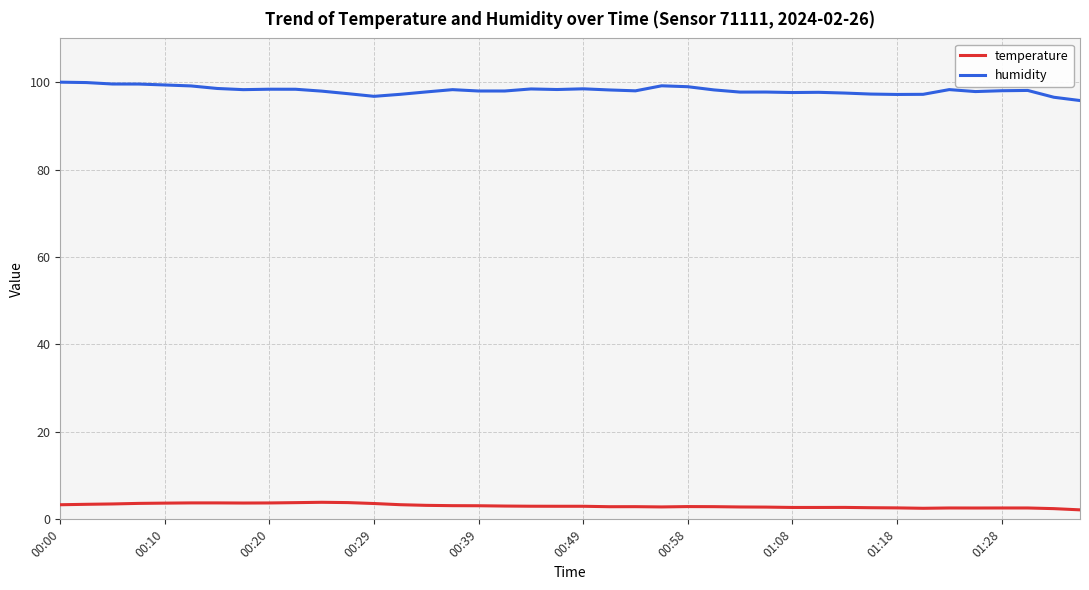

Which series has the widest spread of values?

humidity